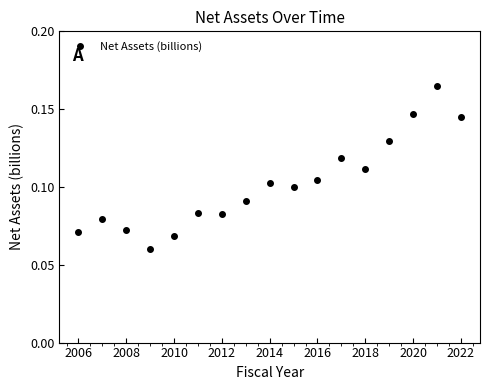

What is the sum of all values?

1.7